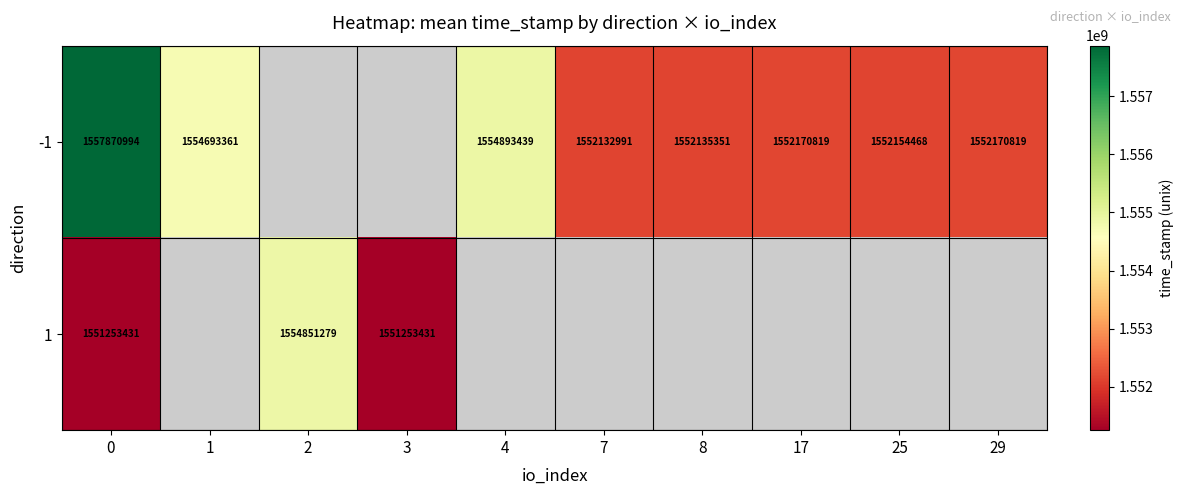

What is the total value across all series at 0?

3109124425